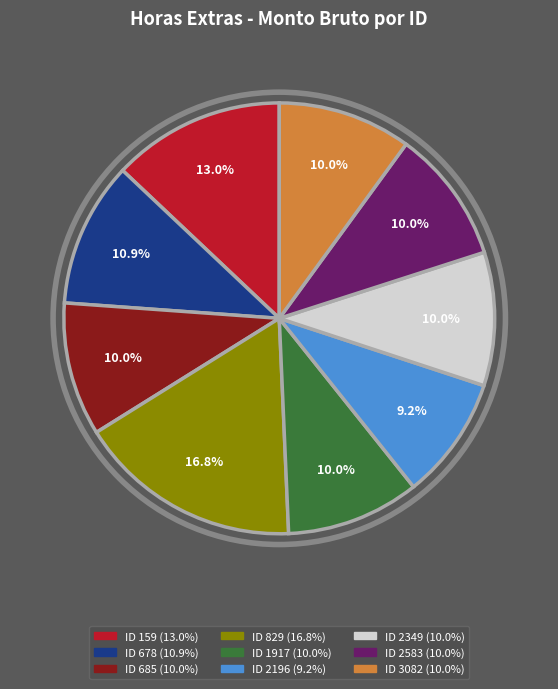

To the nearest percent, what portion does ID 1917 represent?

10%